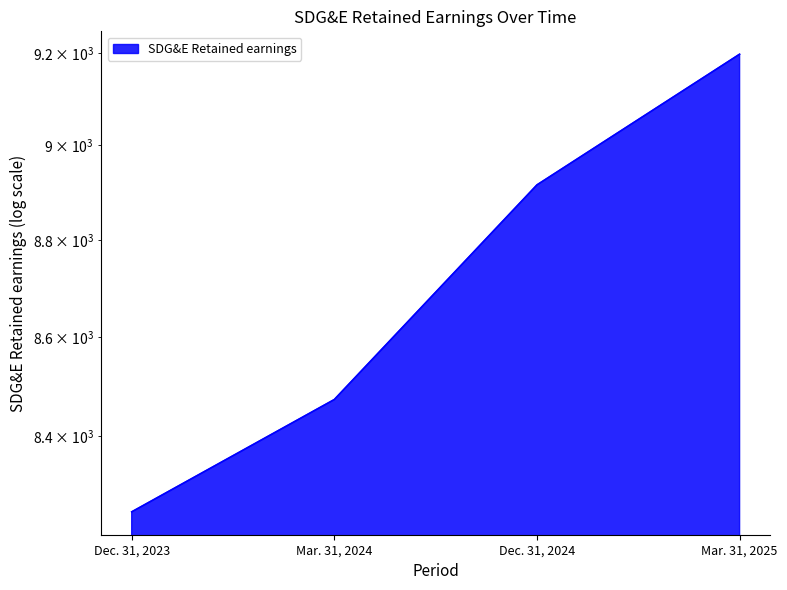

Is it true that the value at Mar. 31, 2025 is 9197?

True